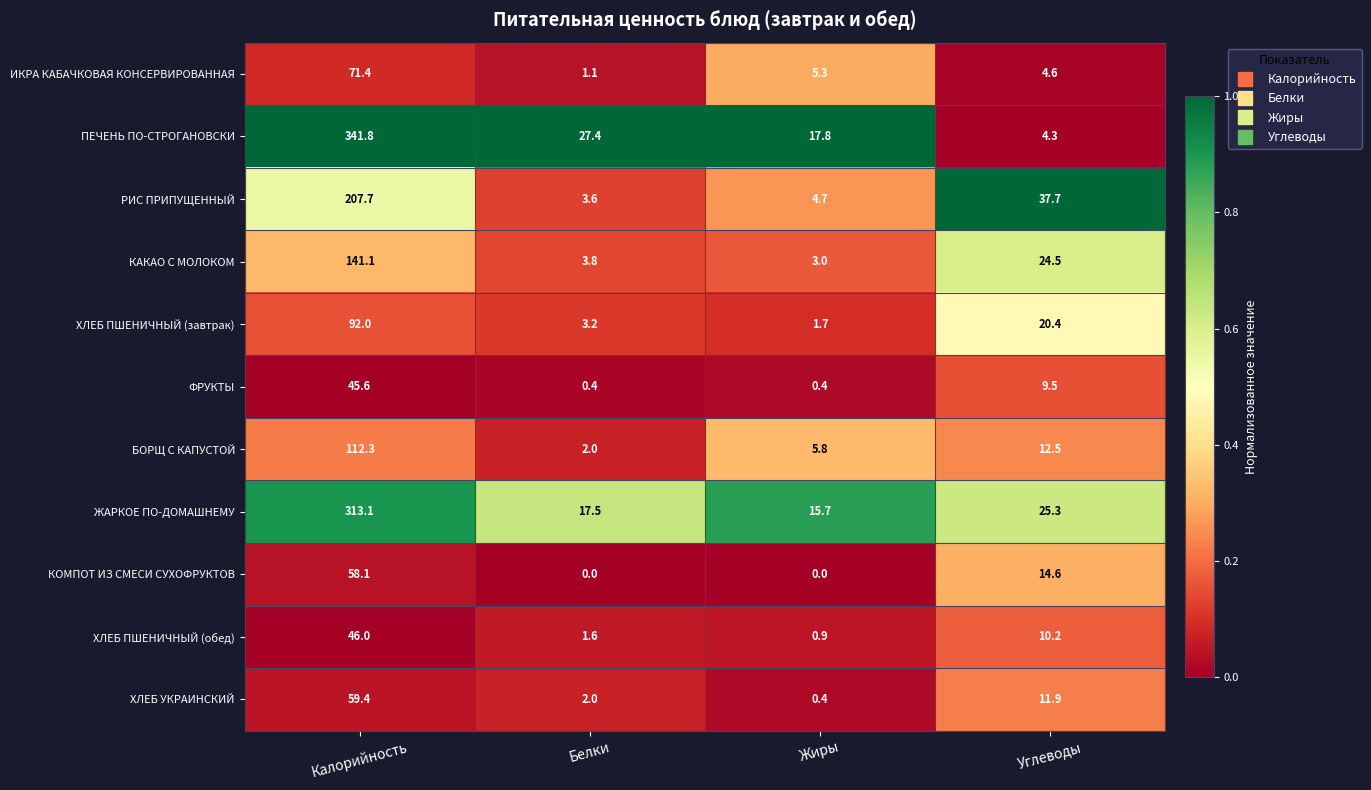

True or false: ЖАРКОЕ ПО-ДОМАШНЕМУ has a value of 17.5 at Белки.

True